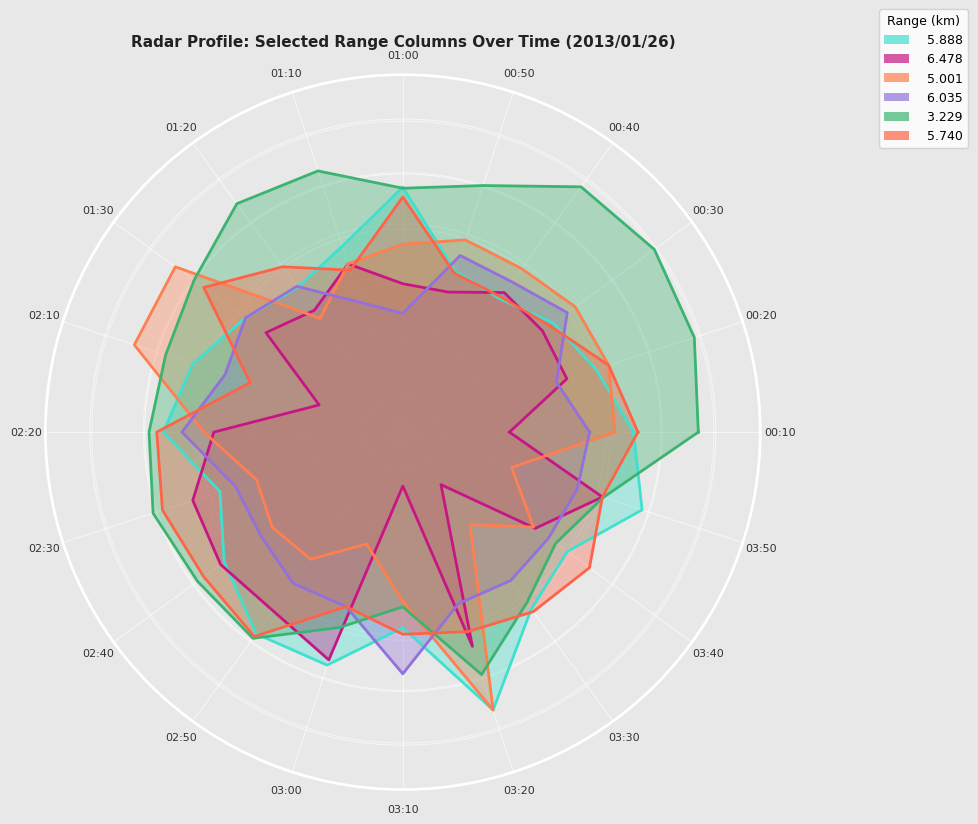

What is the spread (max minus min) of values at 03:40?

6.3